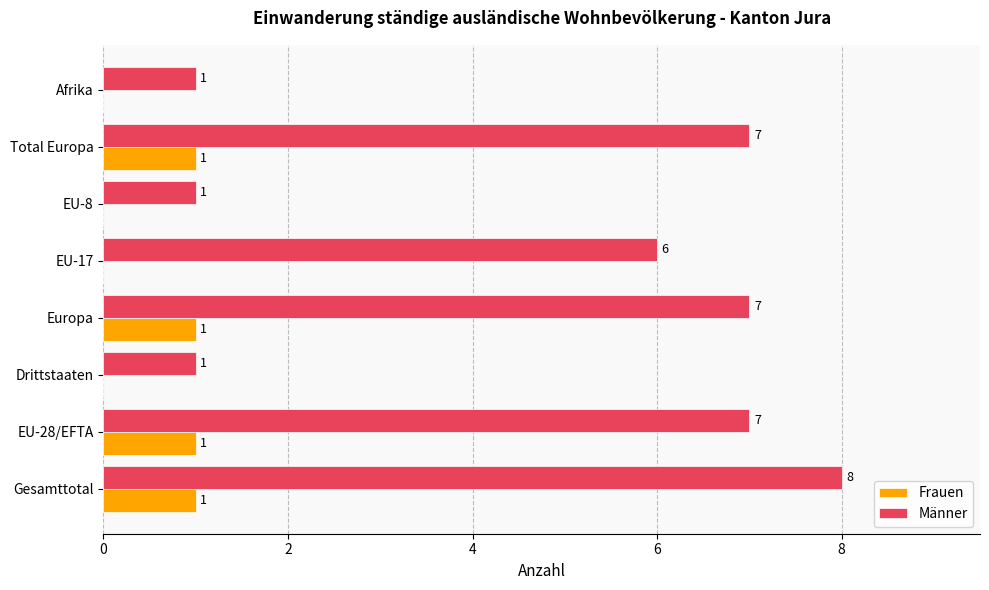

At which category is the sum across all series the highest?

Gesamttotal